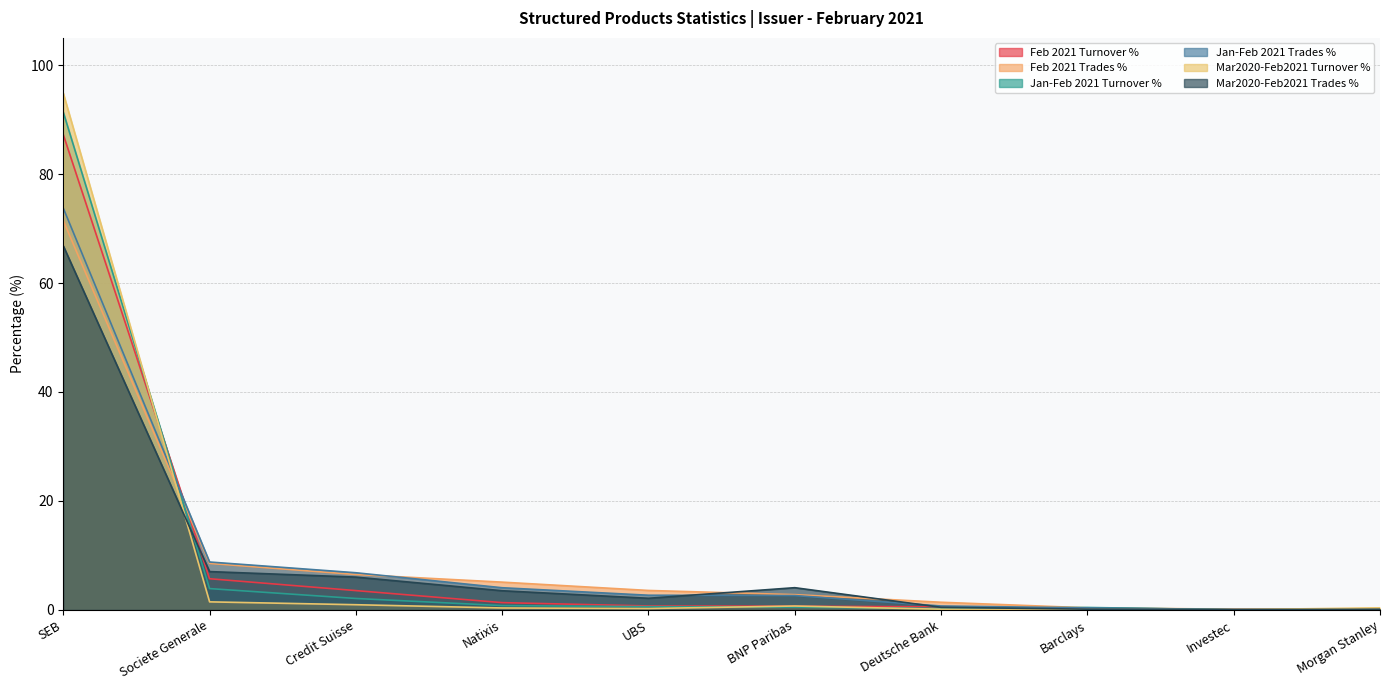

At which category is the sum across all series the highest?

SEB